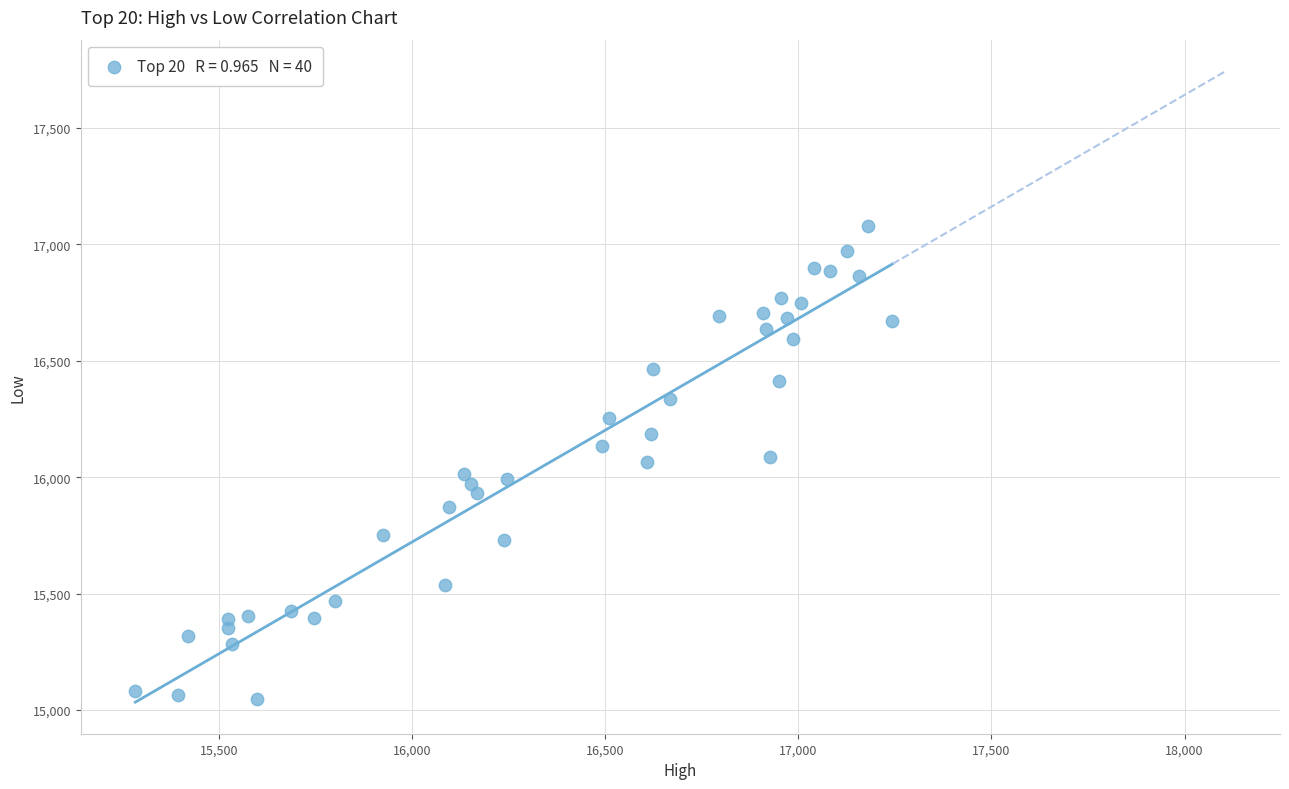

What is the range of X values (max minus min)?

1960.5